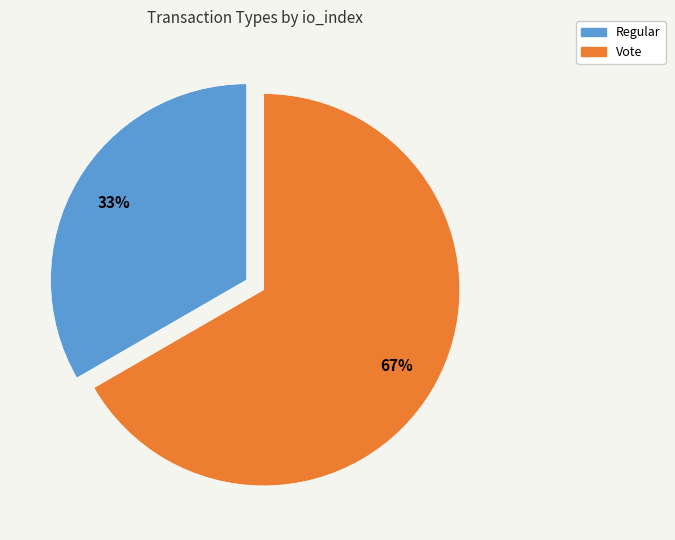

To the nearest percent, what is the combined percentage of Vote and Regular?

100%